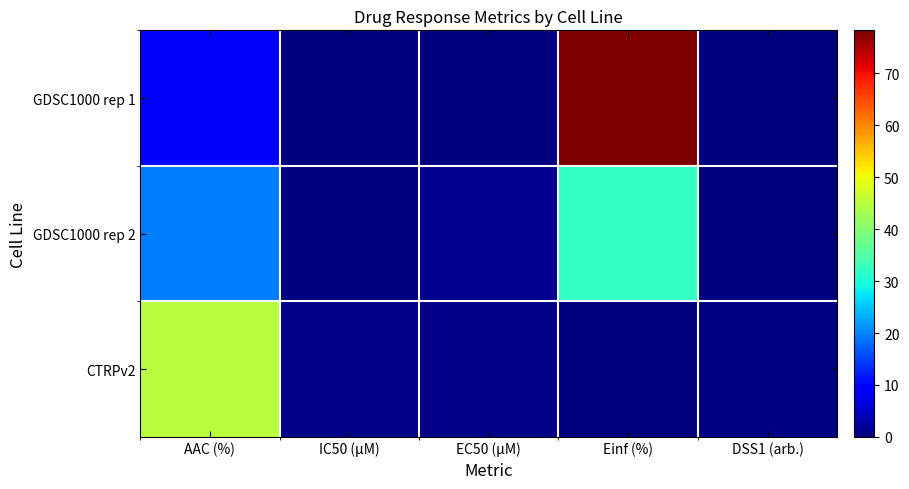

Count the number of categories in the chart.

5